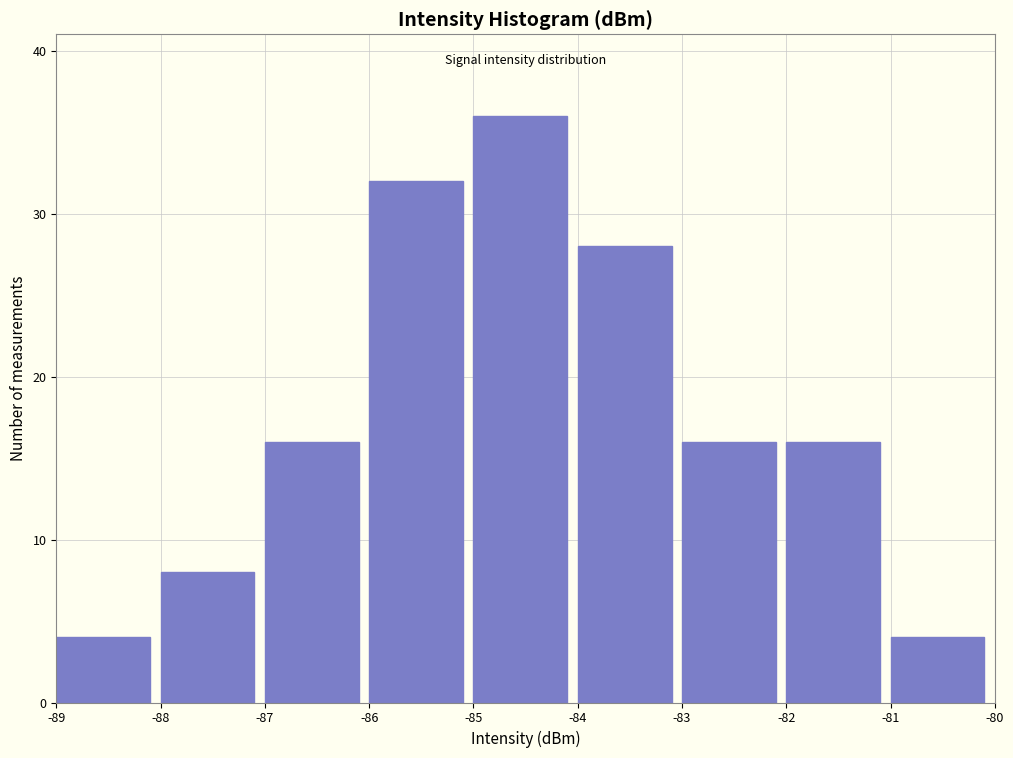

Over which range of the x-axis is the bar tallest?

-85 to -84